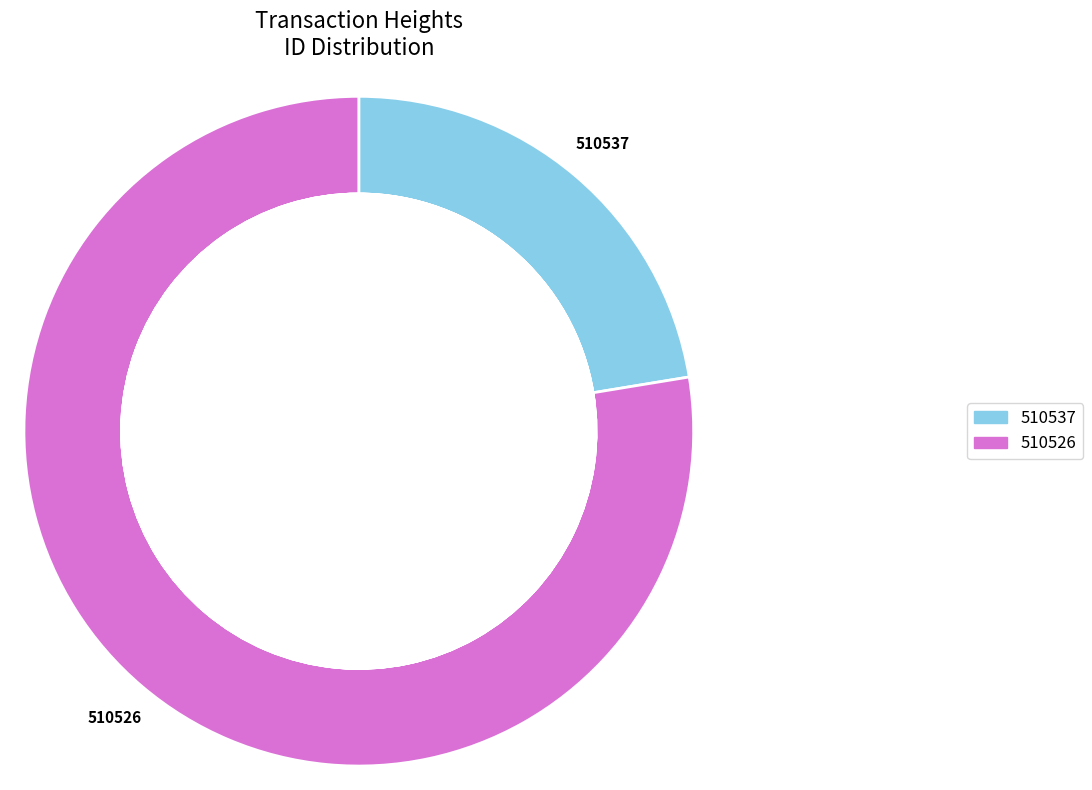

How many slices are in this pie chart?

2